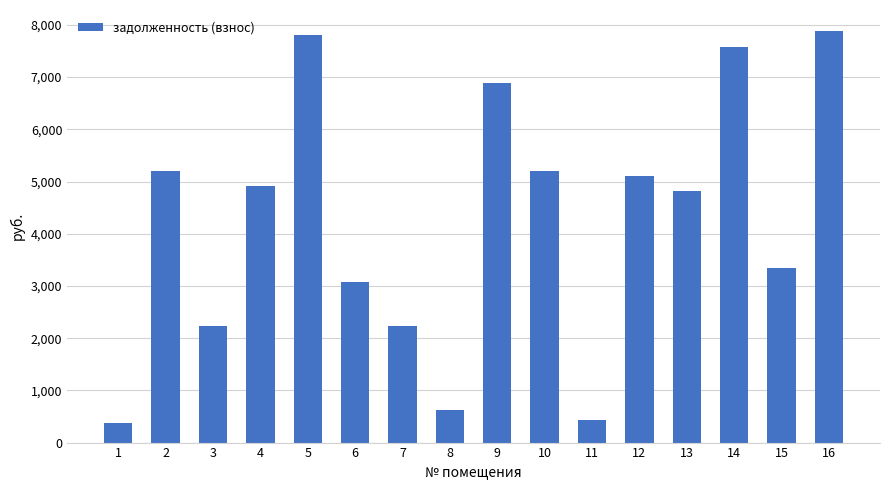

Are the bars grouped side by side (vs. stacked)?

No